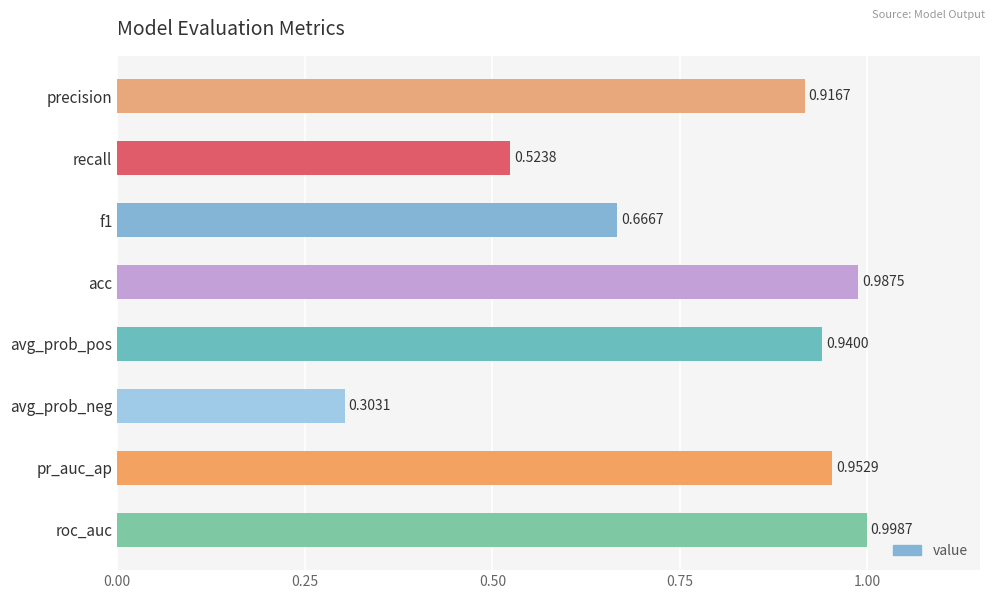

At which category does the chart reach its peak across all series?

roc_auc